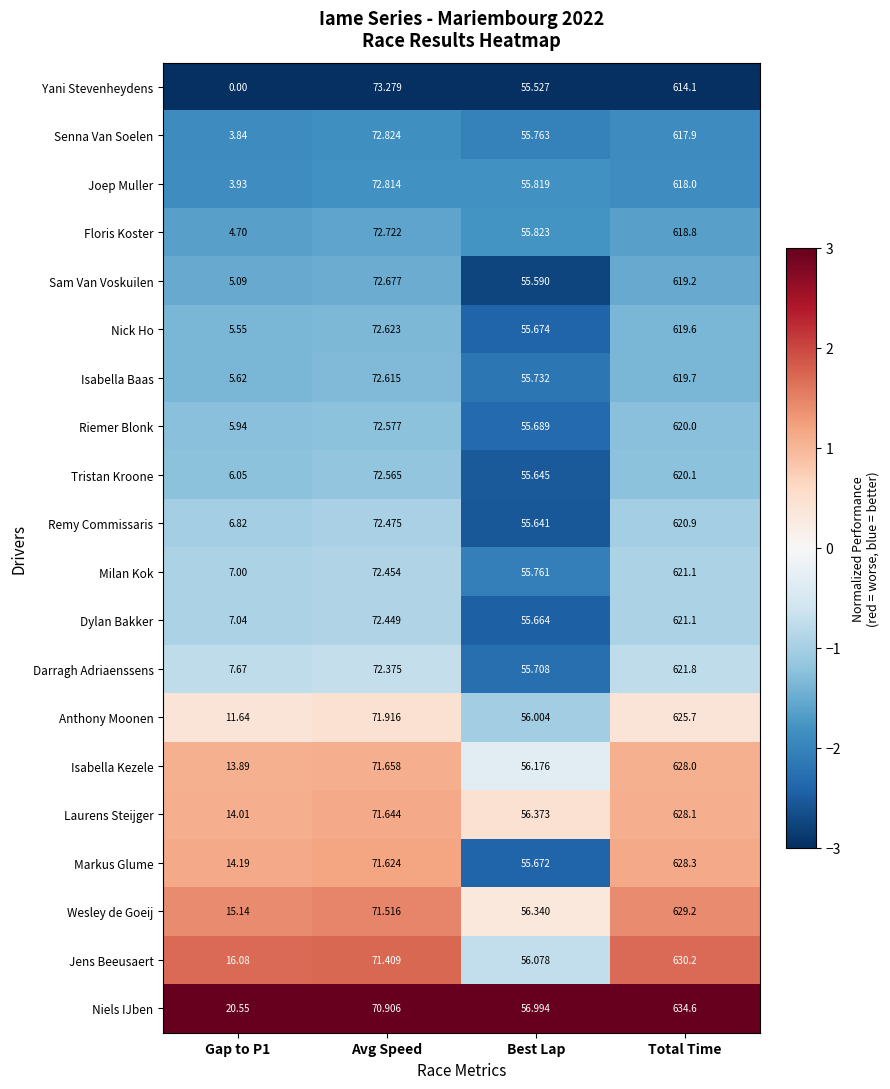

At Best Lap, list the series in order from smallest to largest.

Yani Stevenheydens, Sam Van Voskuilen, Remy Commissaris, Tristan Kroone, Dylan Bakker, Markus Glume, Nick Ho, Riemer Blonk, Darragh Adriaenssens, Isabella Baas, Milan Kok, Senna Van Soelen, Joep Muller, Floris Koster, Anthony Moonen, Jens Beeusaert, Isabella Kezele, Wesley de Goeij, Laurens Steijger, Niels IJben